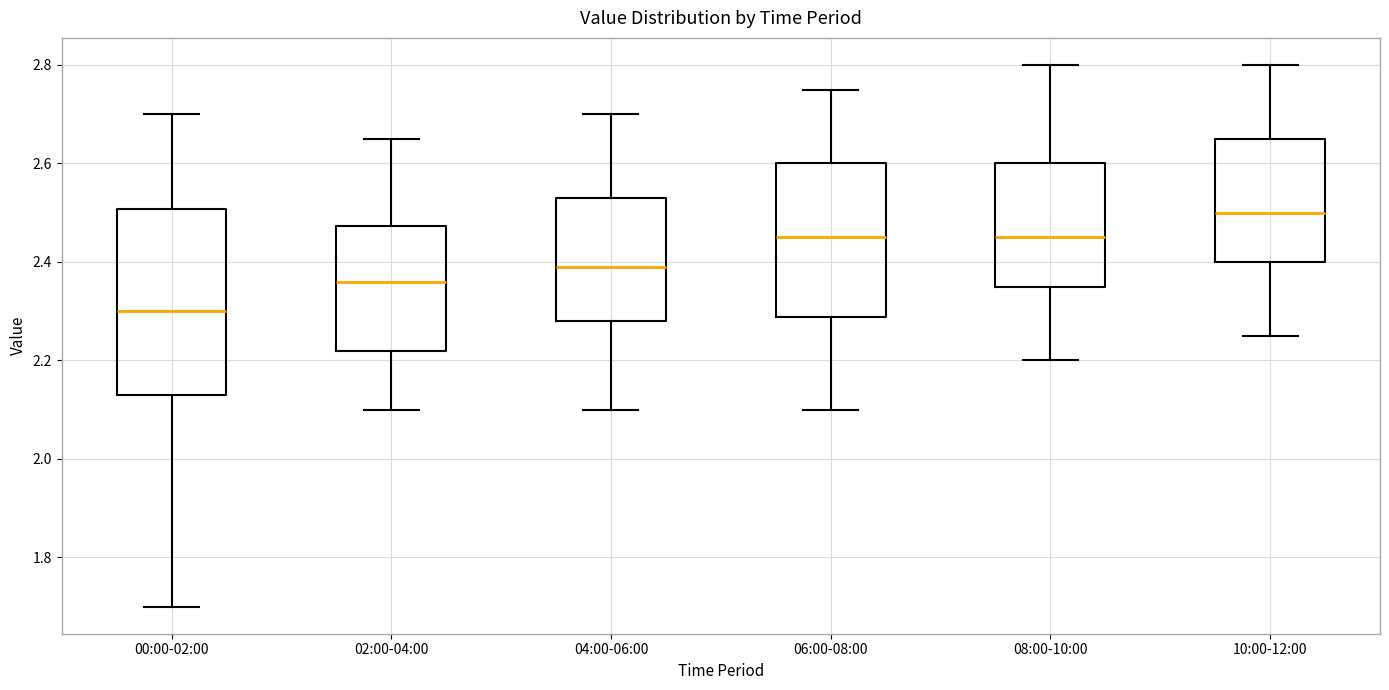

Comparing the boxes themselves (not the whiskers), which one is the tallest?

00:00-02:00